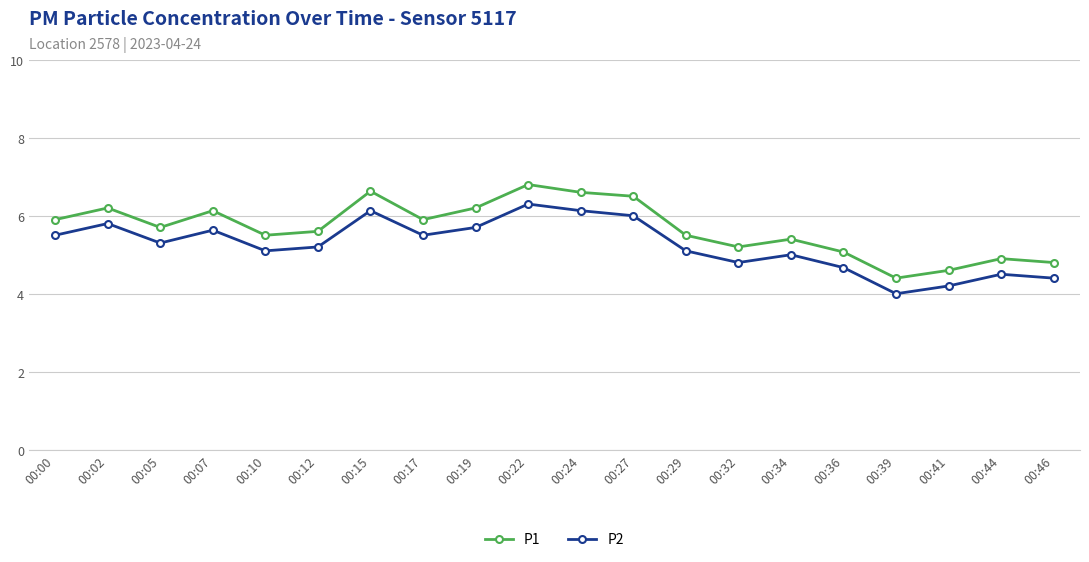

True or false: P2 and P1 intersect in this chart.

False